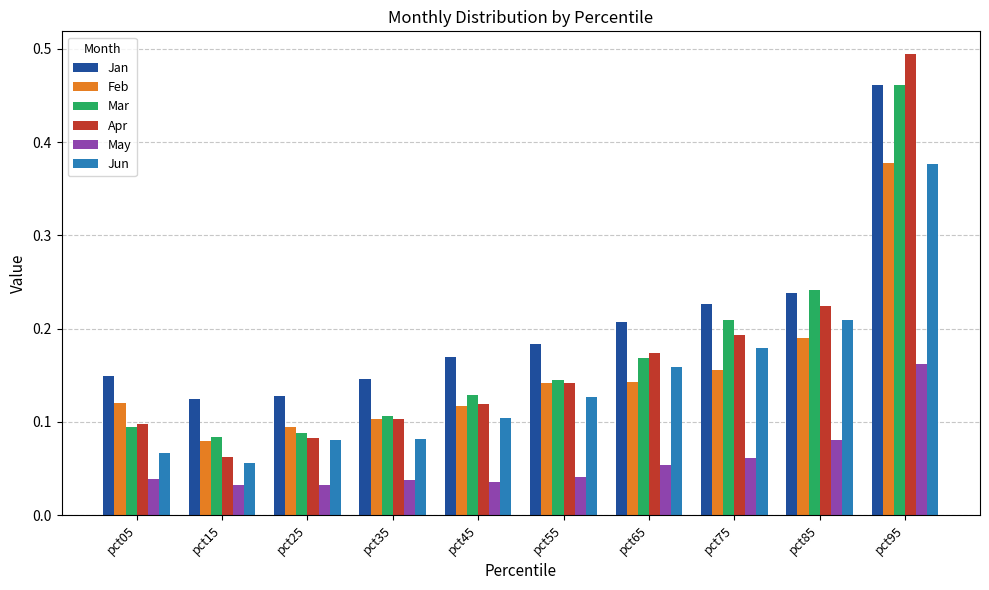

What is the difference between the maximum and minimum values in the Feb series?

0.3